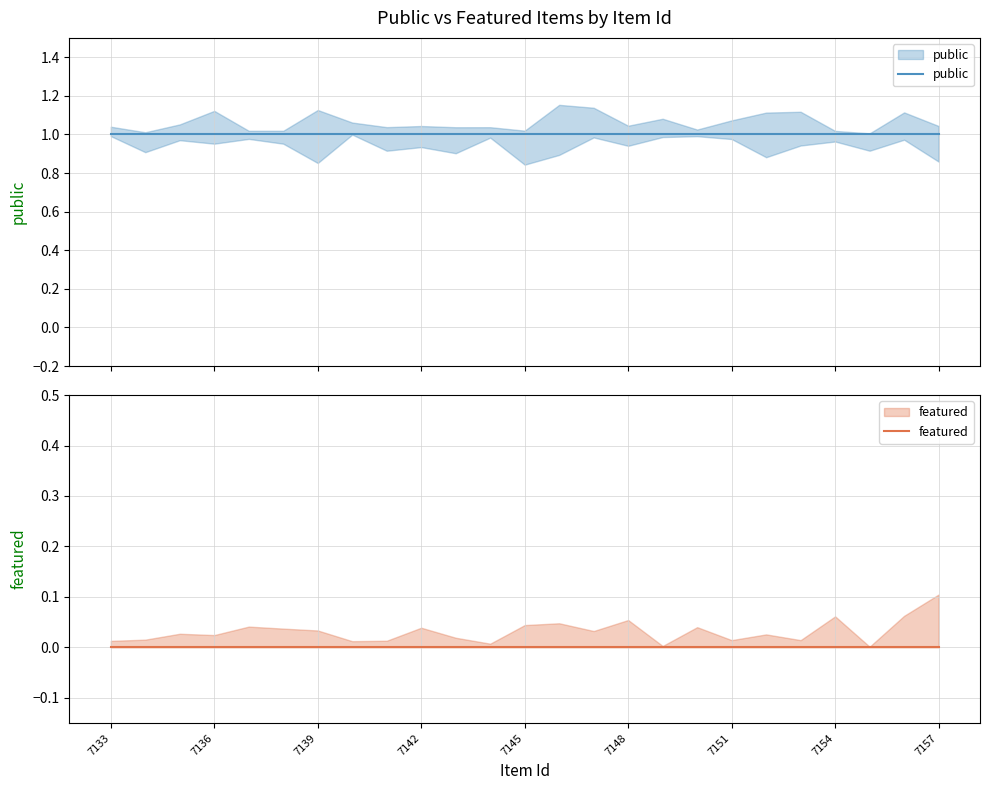

How many lines are shown in the chart?

2